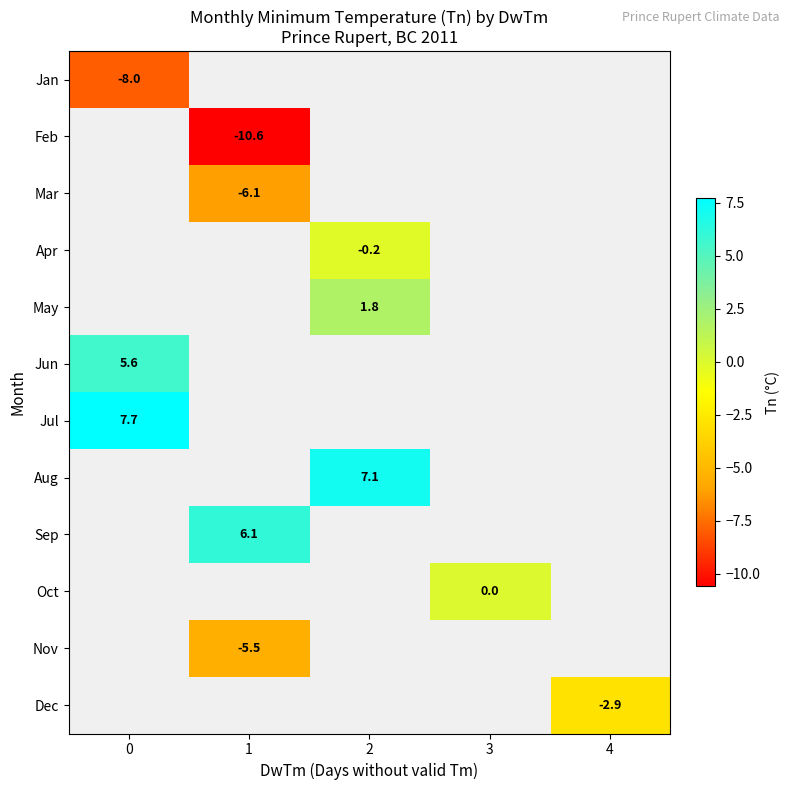

What is the greatest value displayed?

7.7